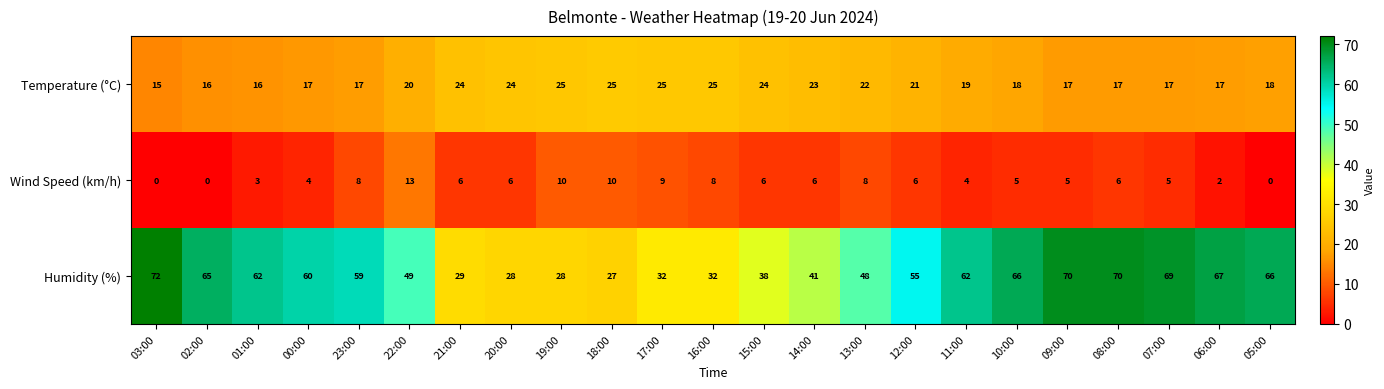

What is the spread (max minus min) of values at 21:00?

23